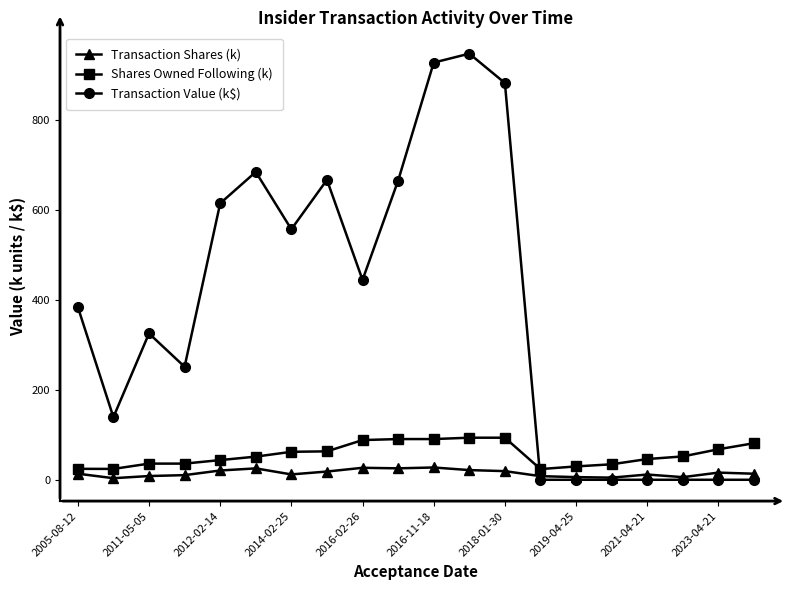

Which series has the largest range (max minus min)?

Transaction Value (k$)